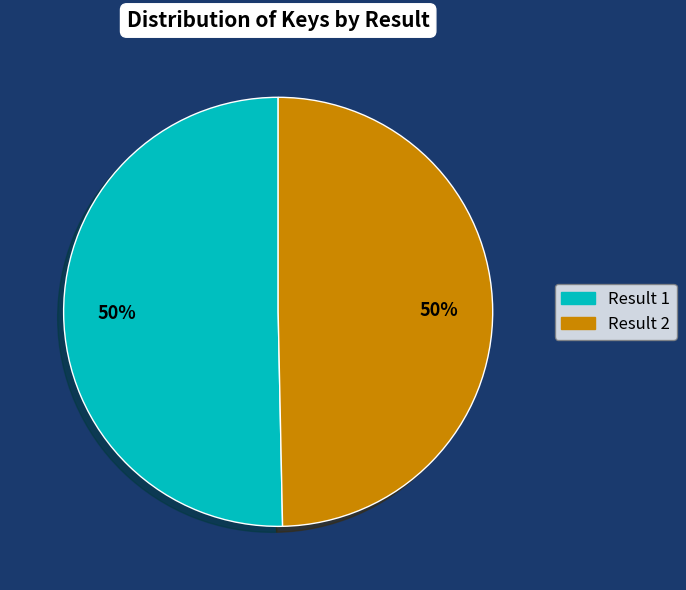

To the nearest percent, what is the combined percentage of Result 2 and Result 1?

100%